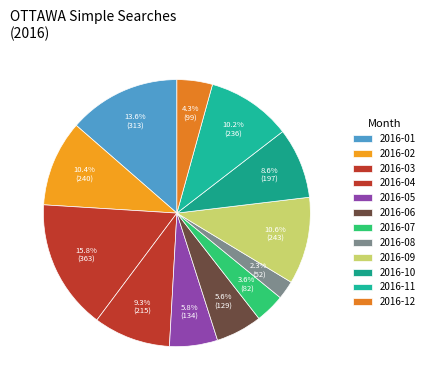

Rank the categories by value from lowest to highest.

2016-08, 2016-07, 2016-12, 2016-06, 2016-05, 2016-10, 2016-04, 2016-11, 2016-02, 2016-09, 2016-01, 2016-03